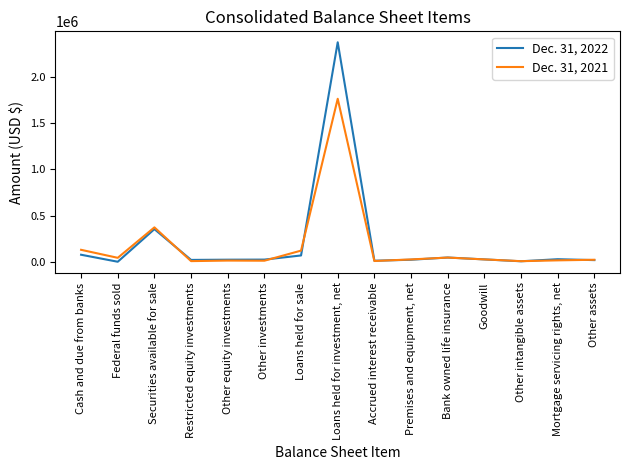

What is the total value across all series at Loans held for sale?

191477